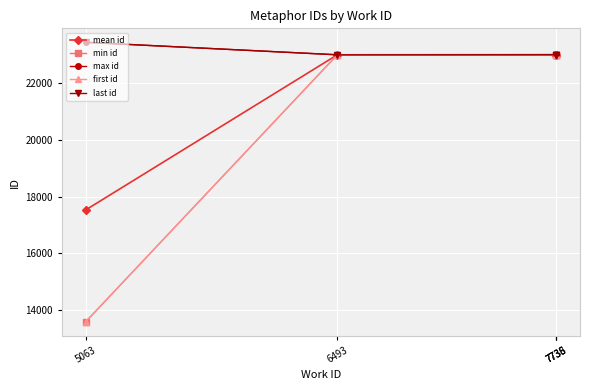

True or false: min id has a value of 32044.8 at 7735.

False